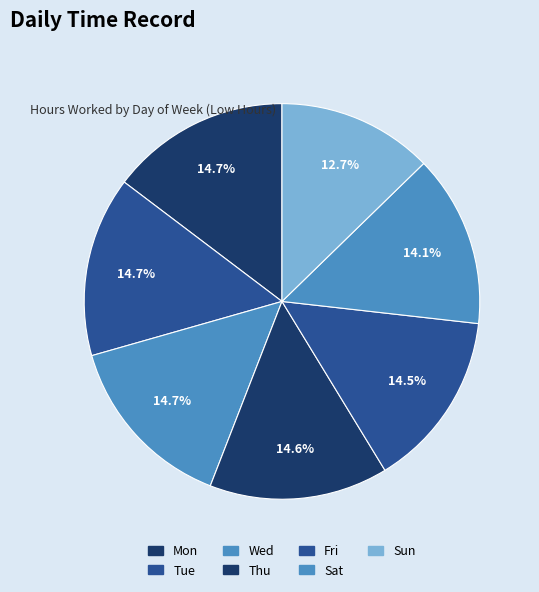

What is the ratio of the value at Fri to the value at Thu?

1.0